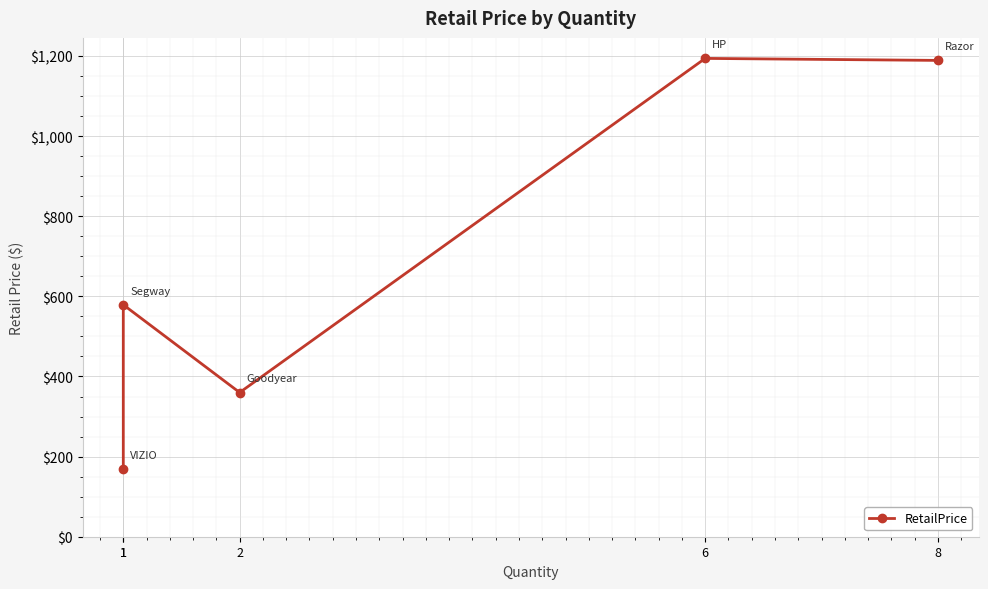

Reading right to left, list all the values displayed in this chart.

1189.0	1194.0	360.0	579.0	169.9